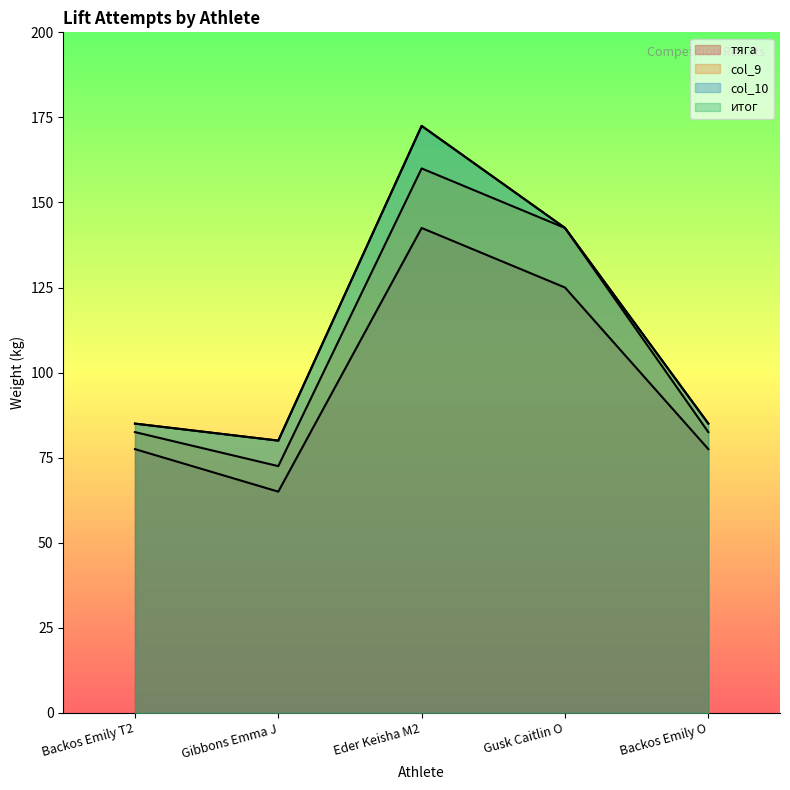

List the series in order of their peak value, lowest first.

тяга, col_9, col_10, итог